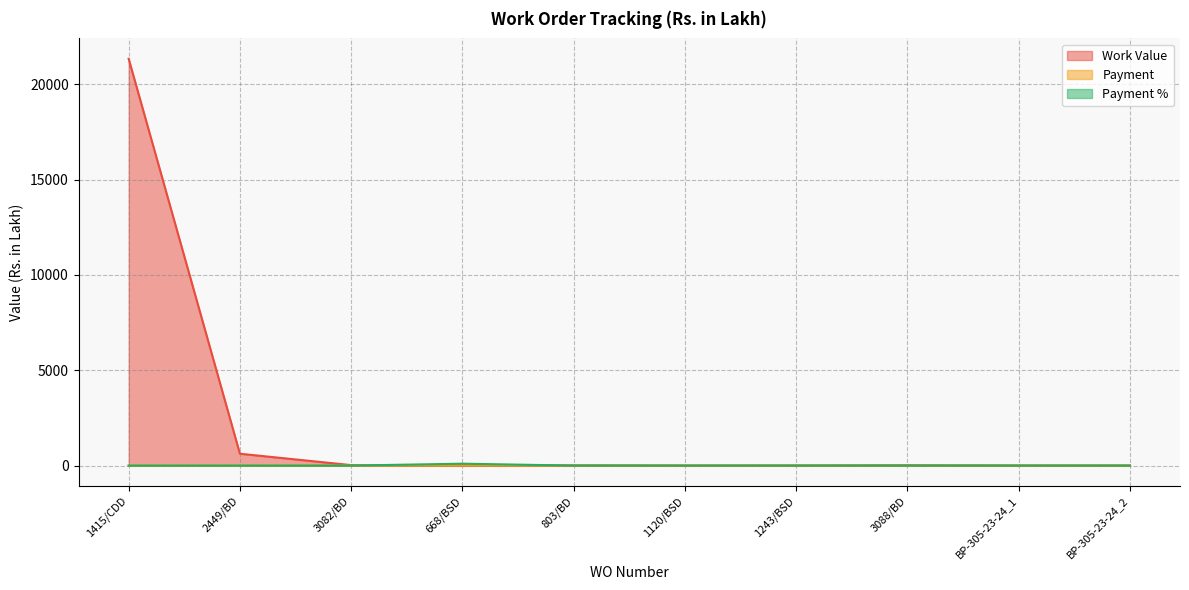

Which series changed the most between 2449/BD and 1120/BSD?

Work Value